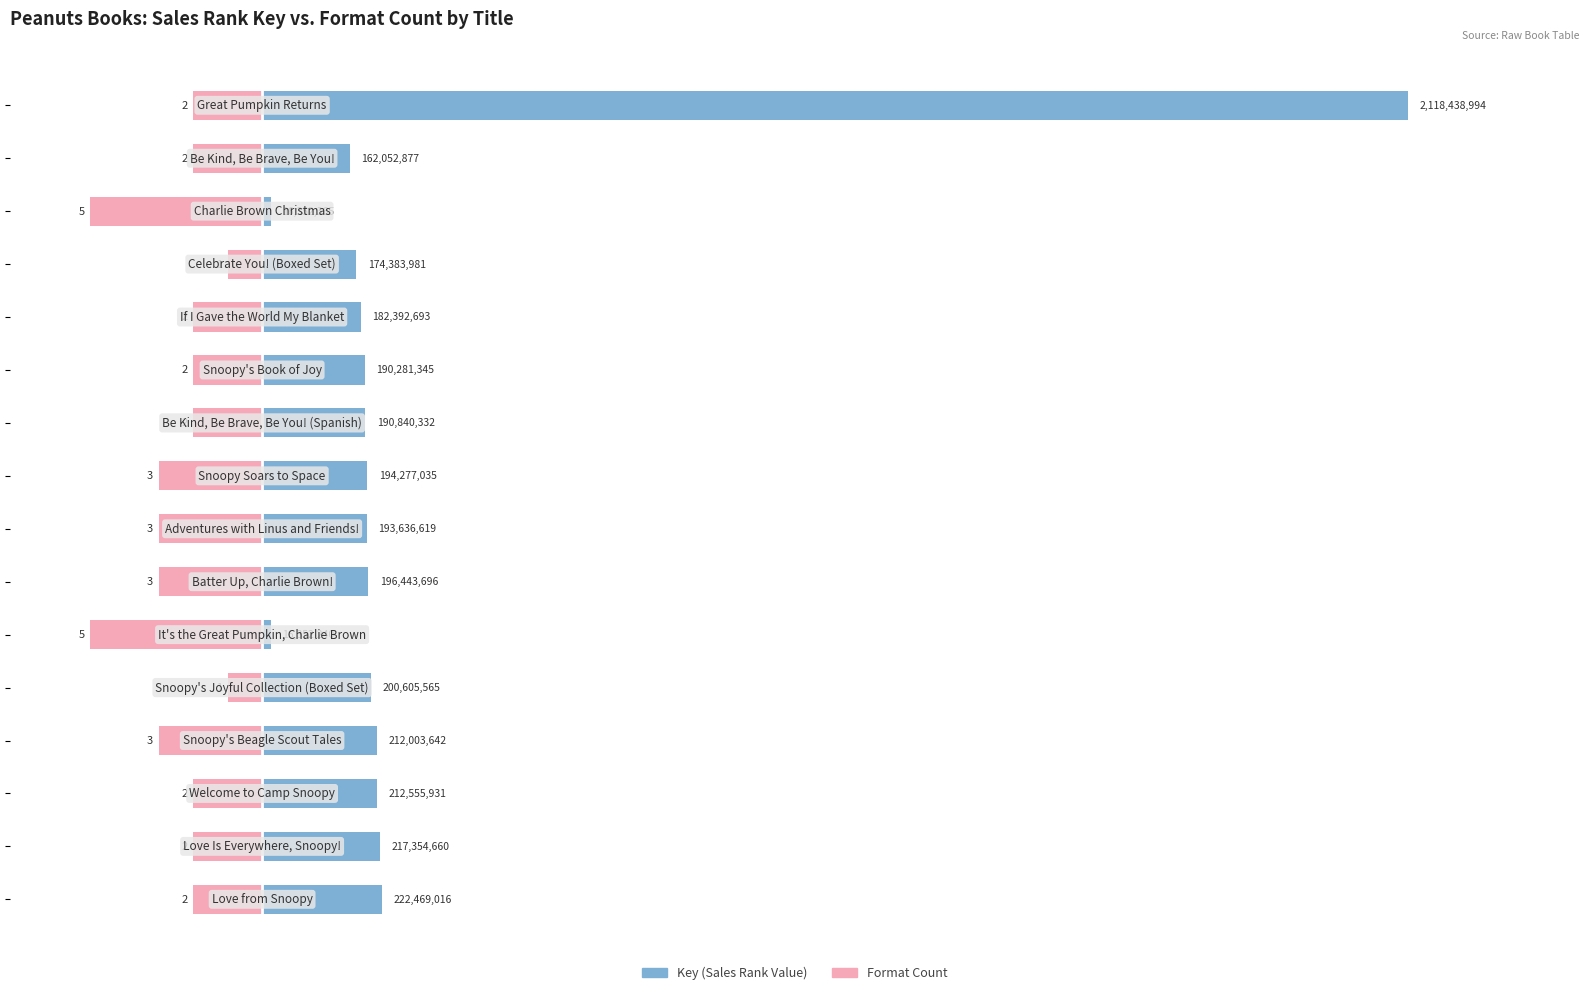

What is the value of the Key (Sales Rank Value) bar at the 14th from the left?

16352365.0